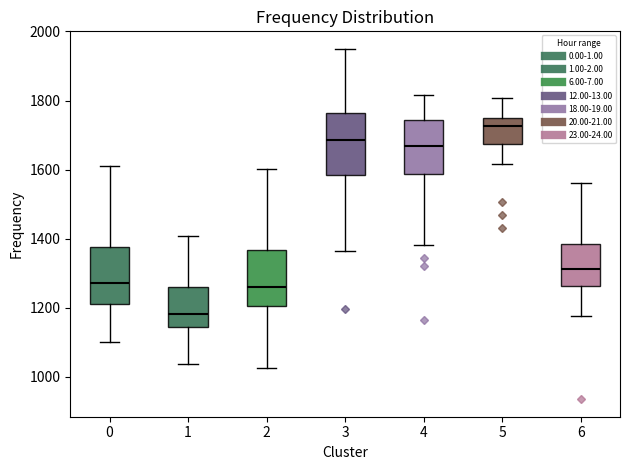

Where does the upper whisker of the box at x = 3 end on the y-axis? The values are not printed on the chart, so give them approximately, as read against the axis.

1940